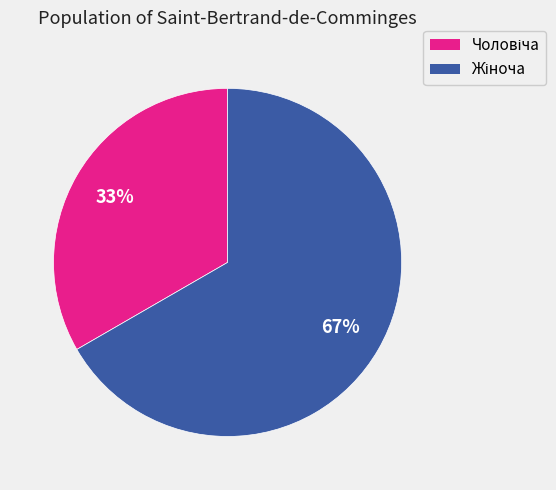

Does any single category account for the majority?

Yes